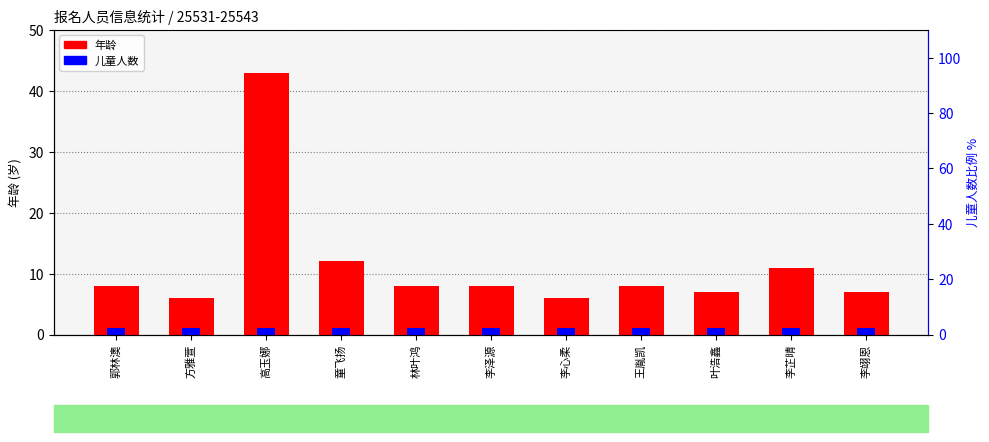

Between 高玉娜 and 林叶鸿, which series saw the biggest shift?

年龄